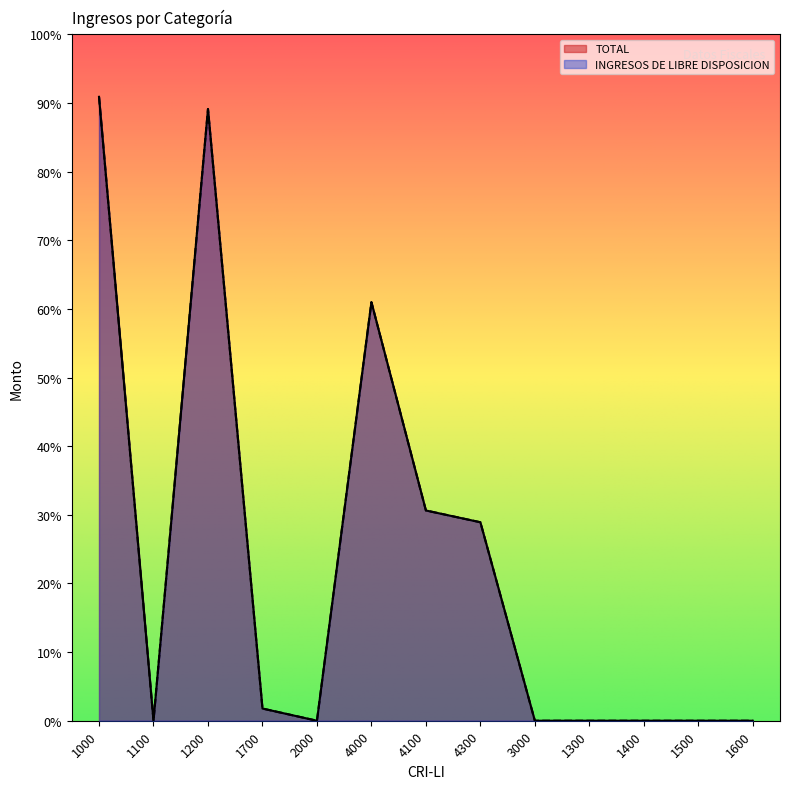

Which series has the largest total across all categories?

TOTAL